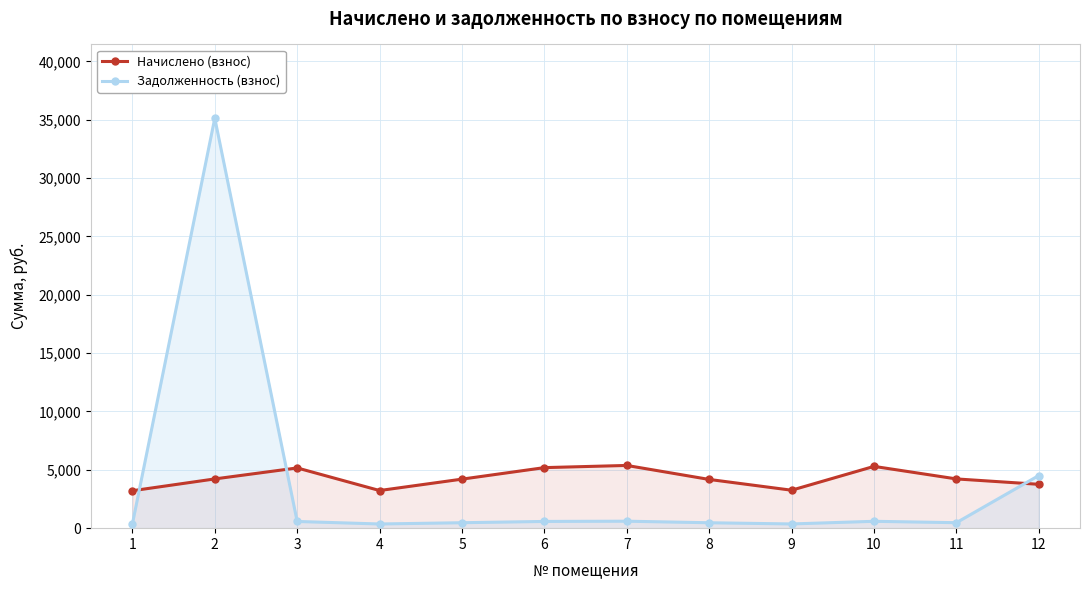

Where is the first local minimum for Задолженность (взнос)?

4